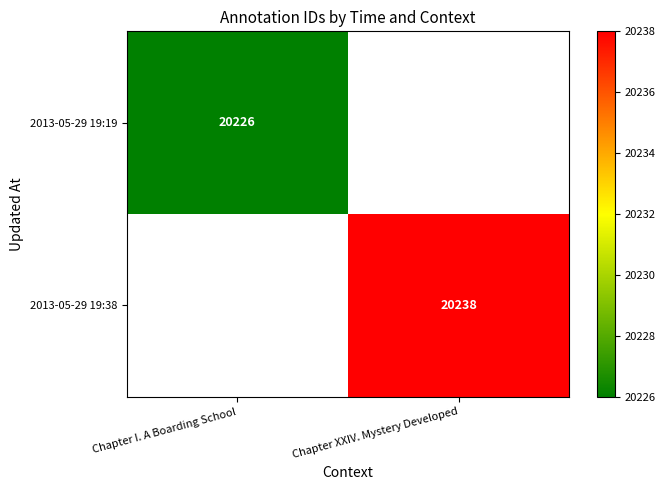

Is it true that 2013-05-29 19:38 equals 10930 at Chapter XXIV. Mystery Developed?

False